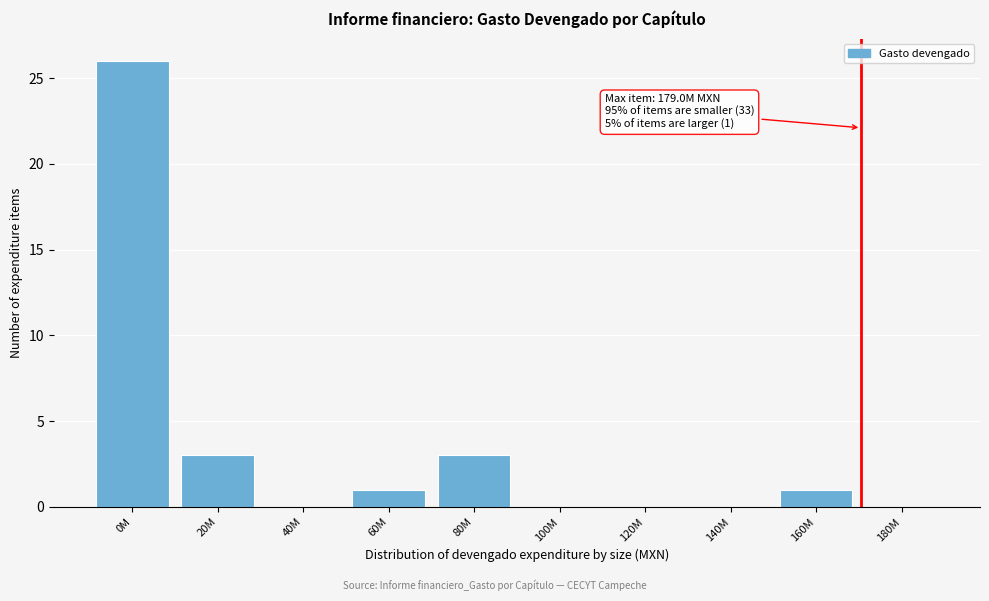

Reading left to right, extract all data points from this chart.

0M=26	20M=3	40M=0	60M=1	80M=3	100M=0	120M=0	140M=0	160M=1	180M=0